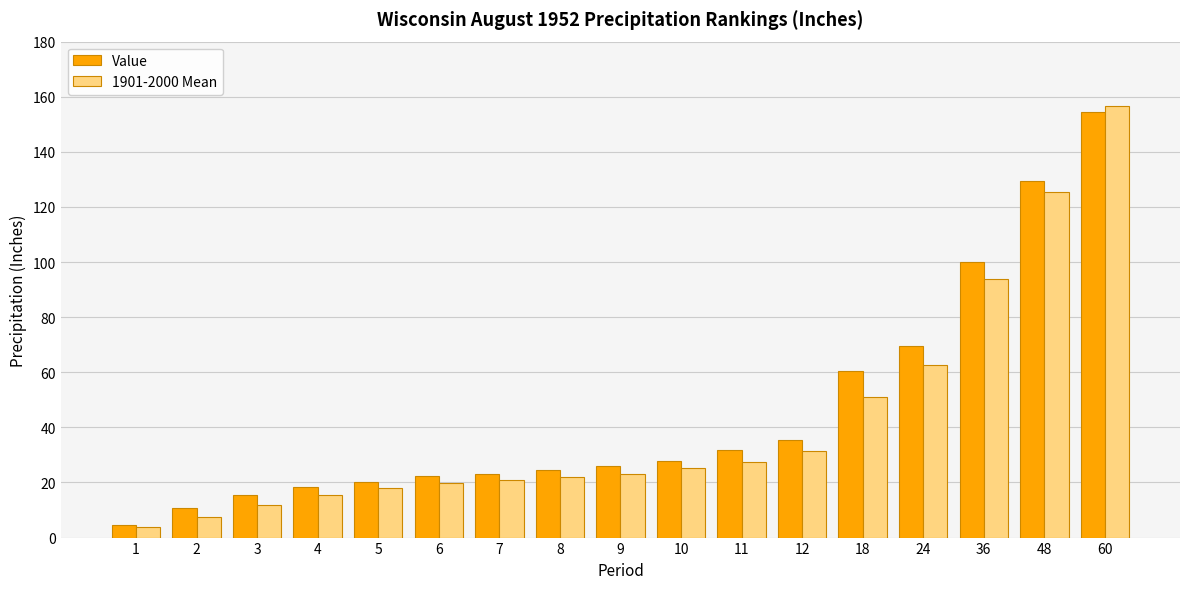

True or false: Value has a value of 15.1 at 9.

False